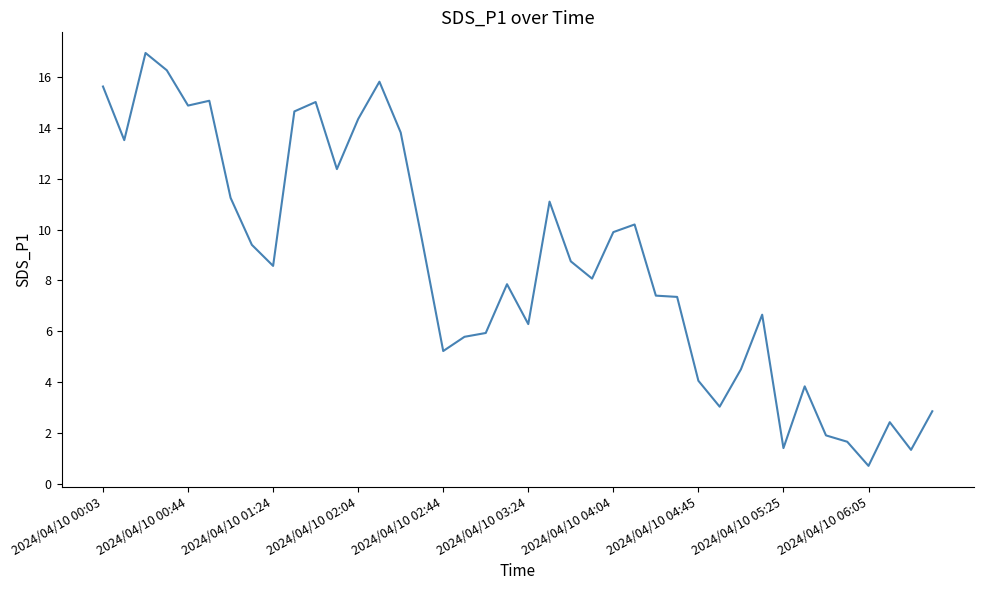

What is the difference between the values at 2024/04/10 06:05 and 2024/04/10 00:44?

14.2